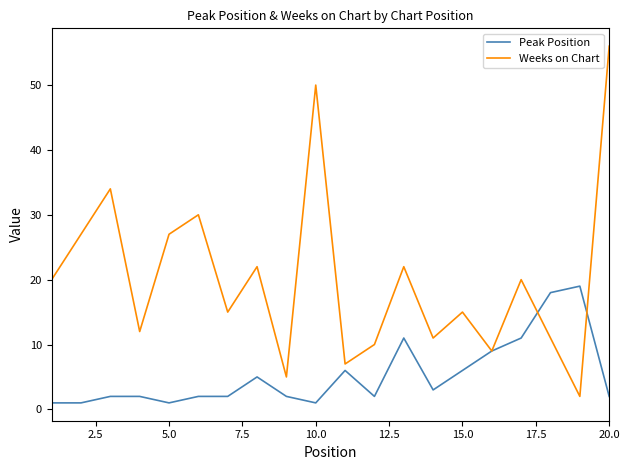

What is the maximum value for Peak Position?

19